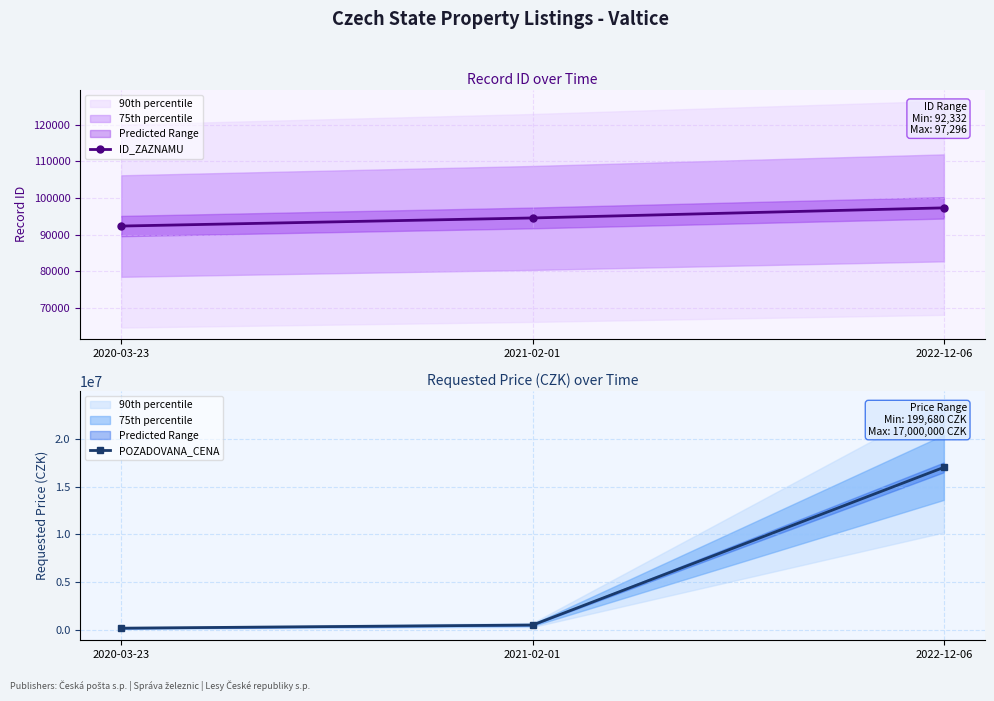

List the labels in order of ID_ZAZNAMU value, largest first.

2022-12-06, 2021-02-01, 2020-03-23